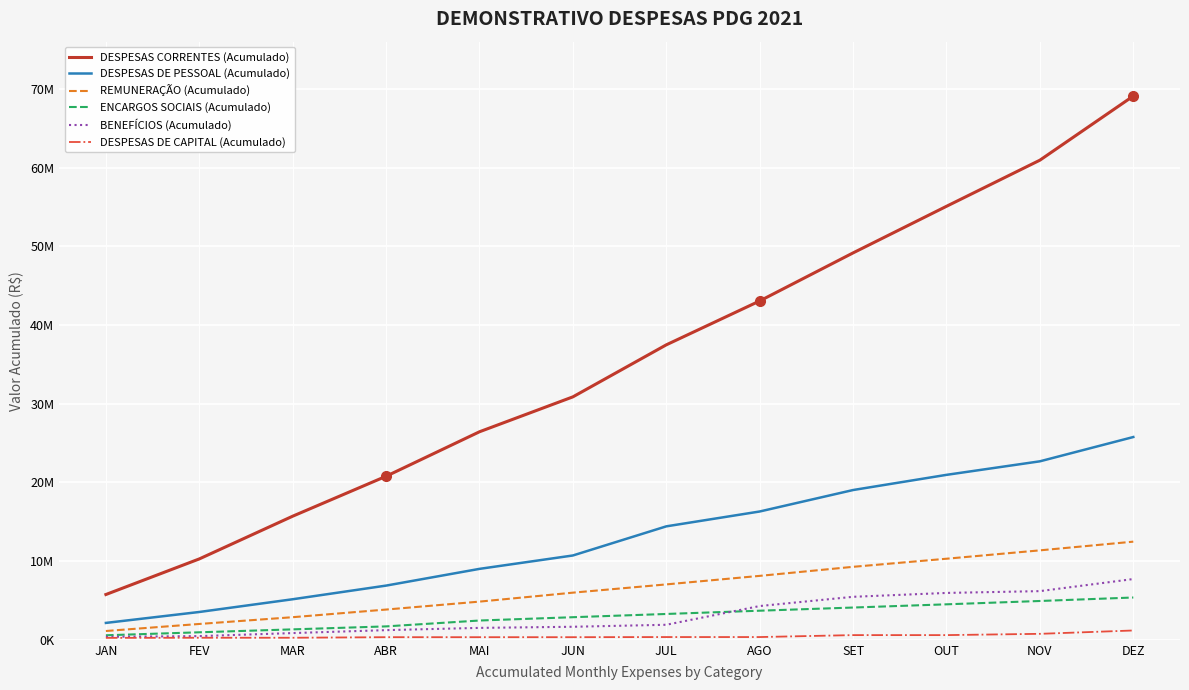

What is the sum of the DESPESAS DE CAPITAL (Acumulado) values at JAN and OUT?

841533.9